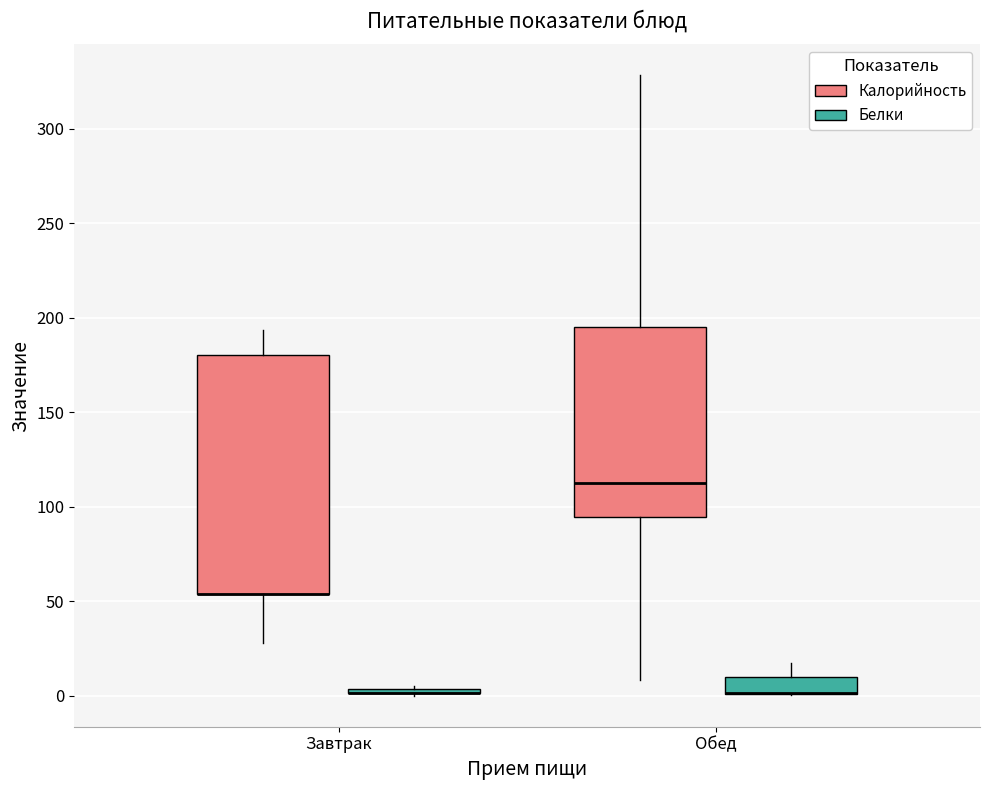

Where does the lower whisker of the box for Обед (Калорийность) end on the y-axis? The values are not printed on the chart, so give them approximately, as read against the axis.

10